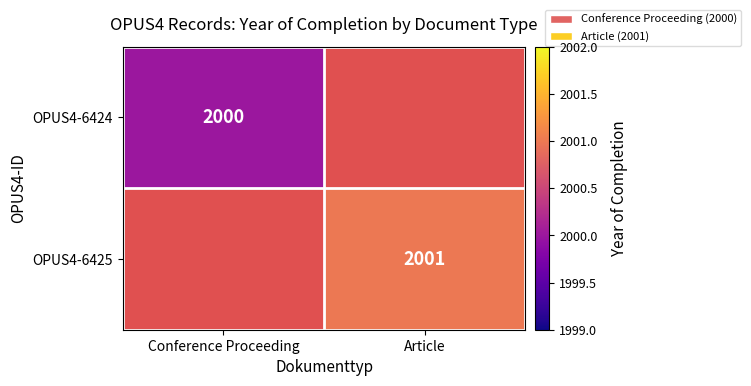

Is it true that OPUS4-6425 equals 3465 at Article?

False